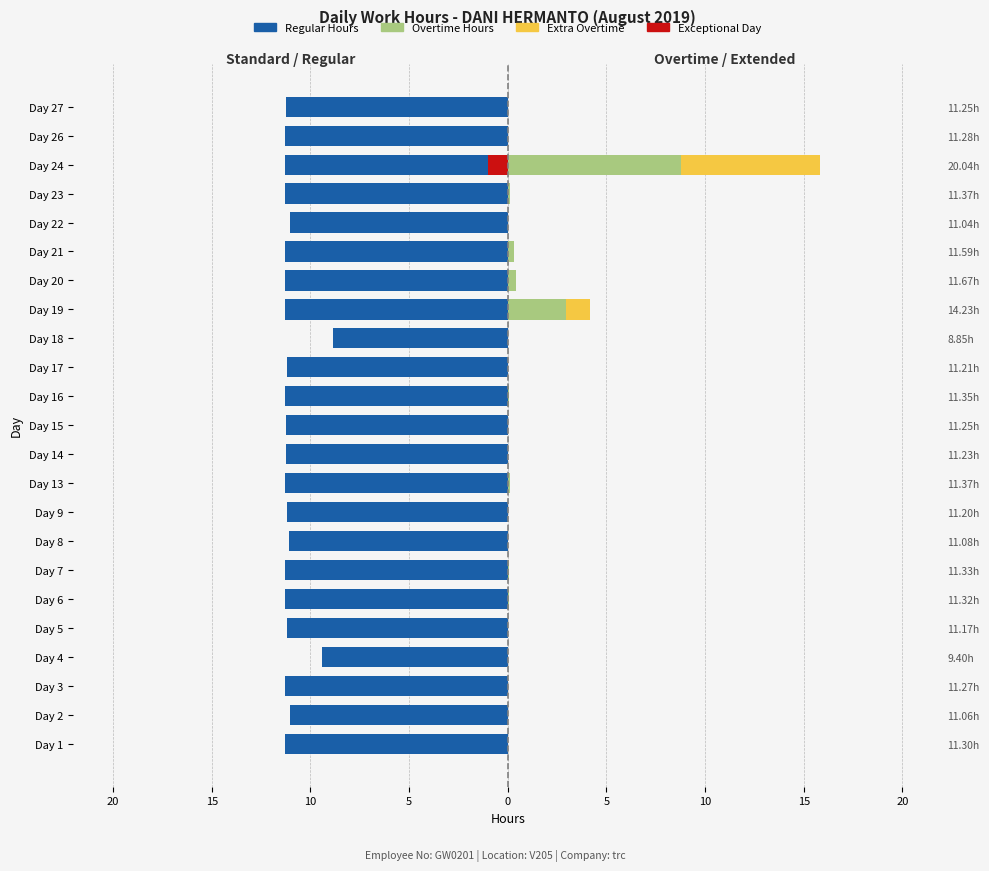

What is the value of the Regular Hours bar at the 14th from the left?

-11.2